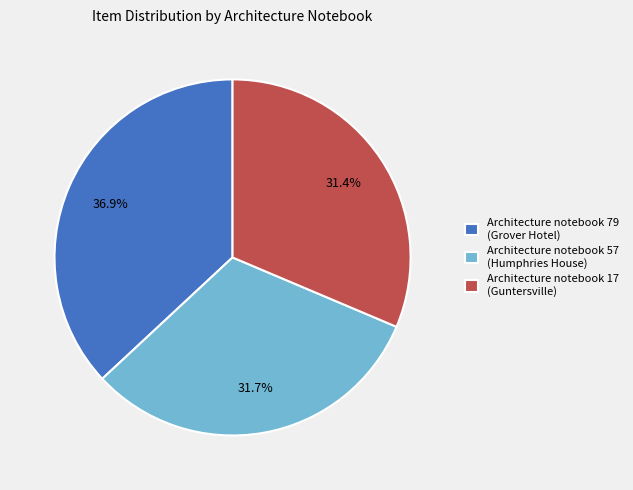

Which slice is the largest?

Architecture notebook 79 (Grover Hotel)